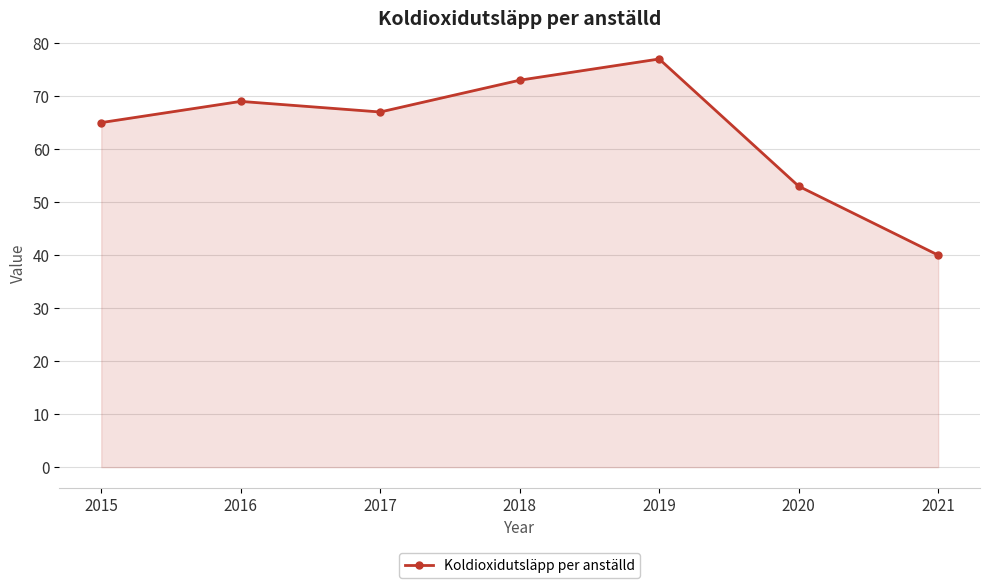

True or false: the data shows 26 at 2021.

False